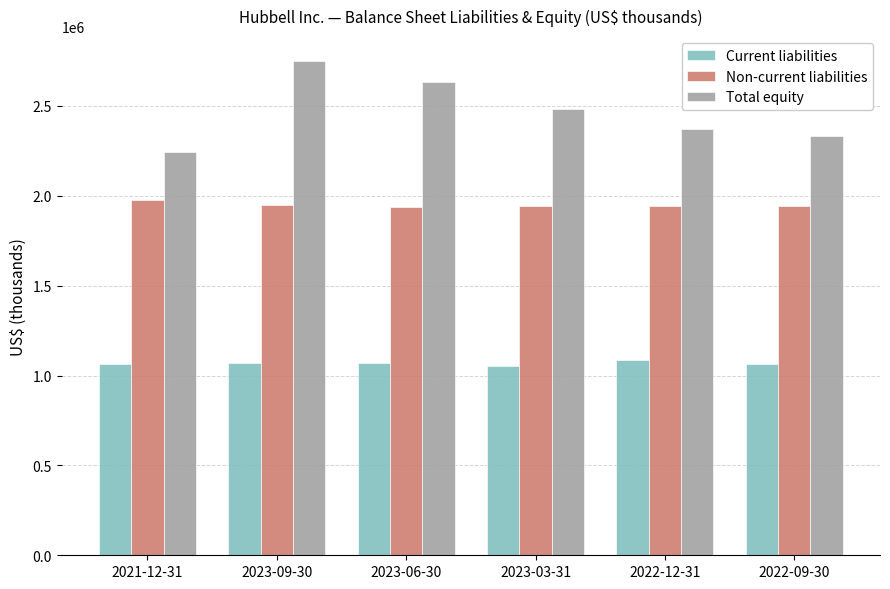

Which category has the highest value across all series?

2023-09-30